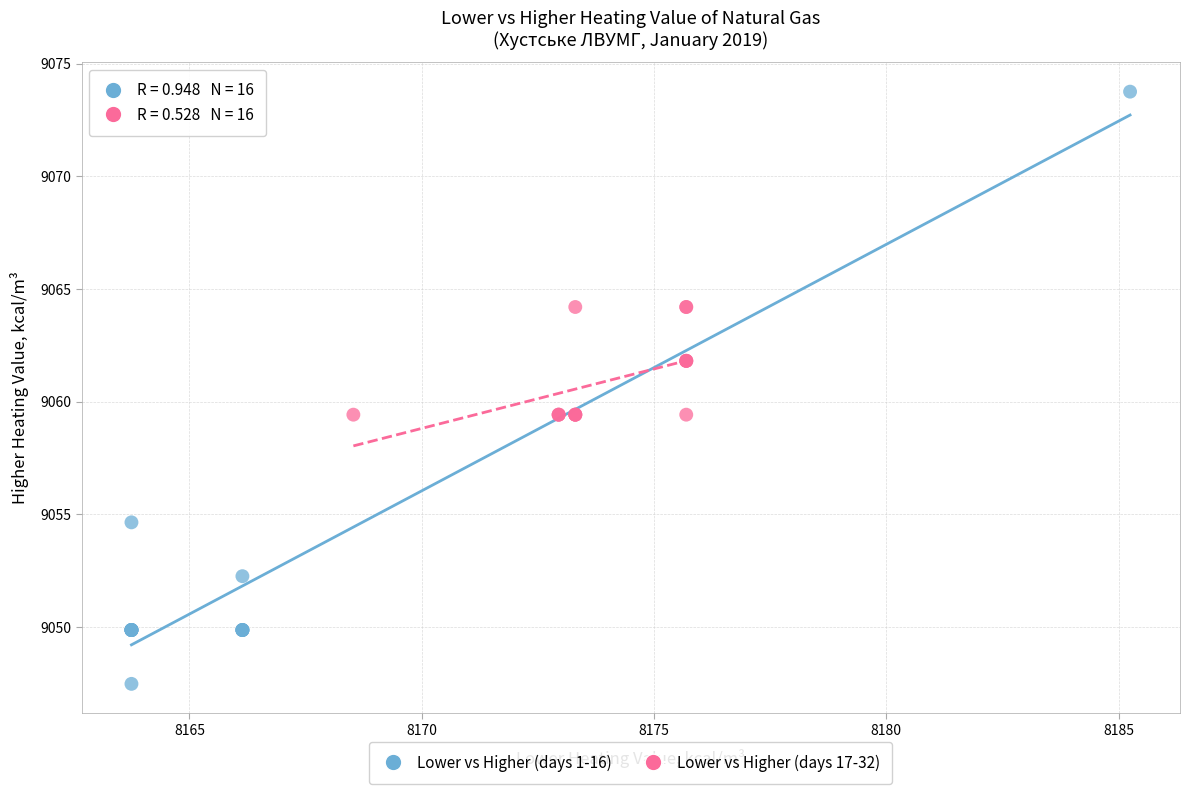

Which series reaches the maximum Y coordinate?

Lower vs Higher (days 1-16)